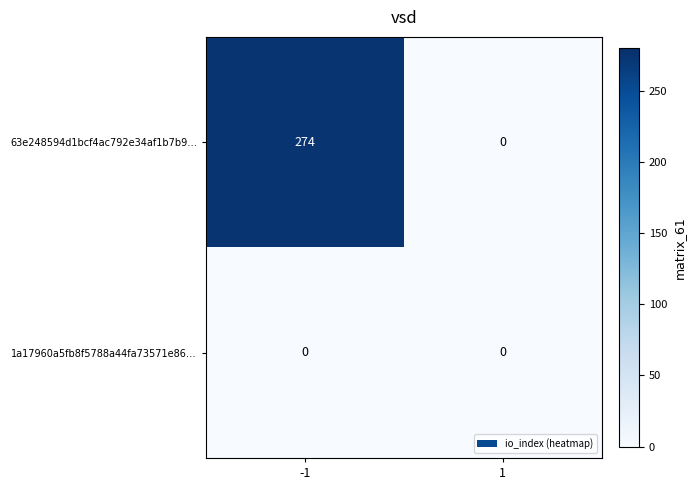

What is the maximum value shown in the chart?

274